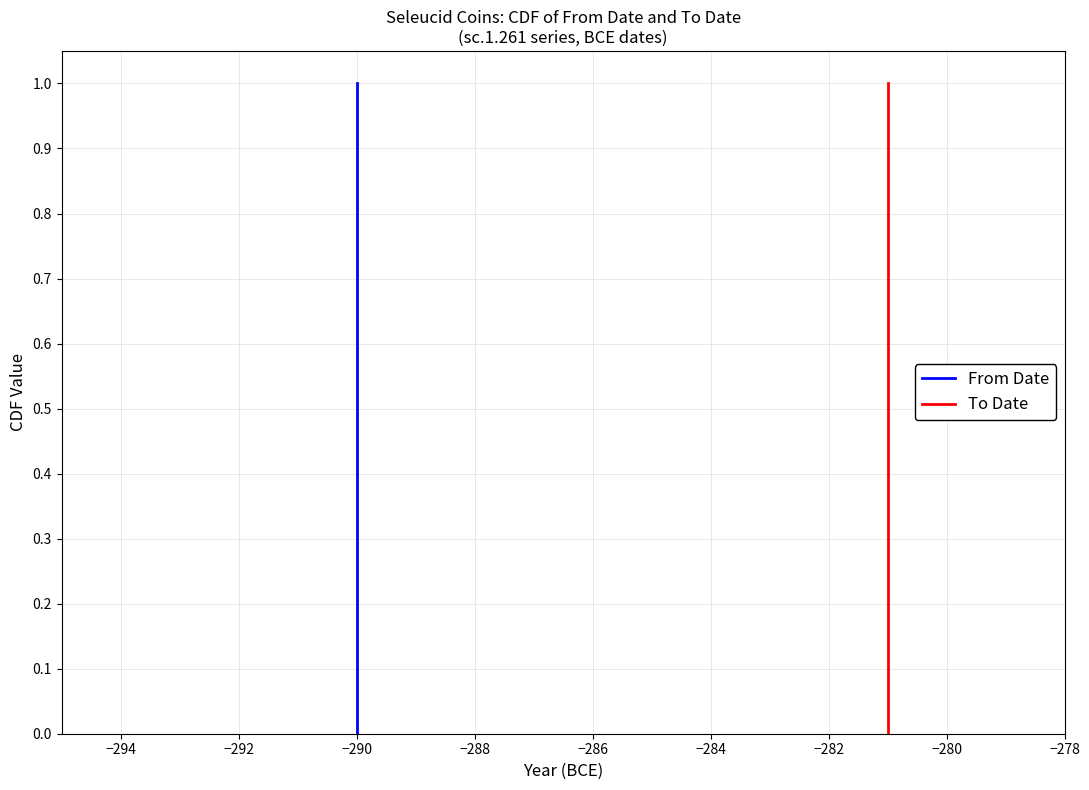

What is the average value of the From Date series?

0.5